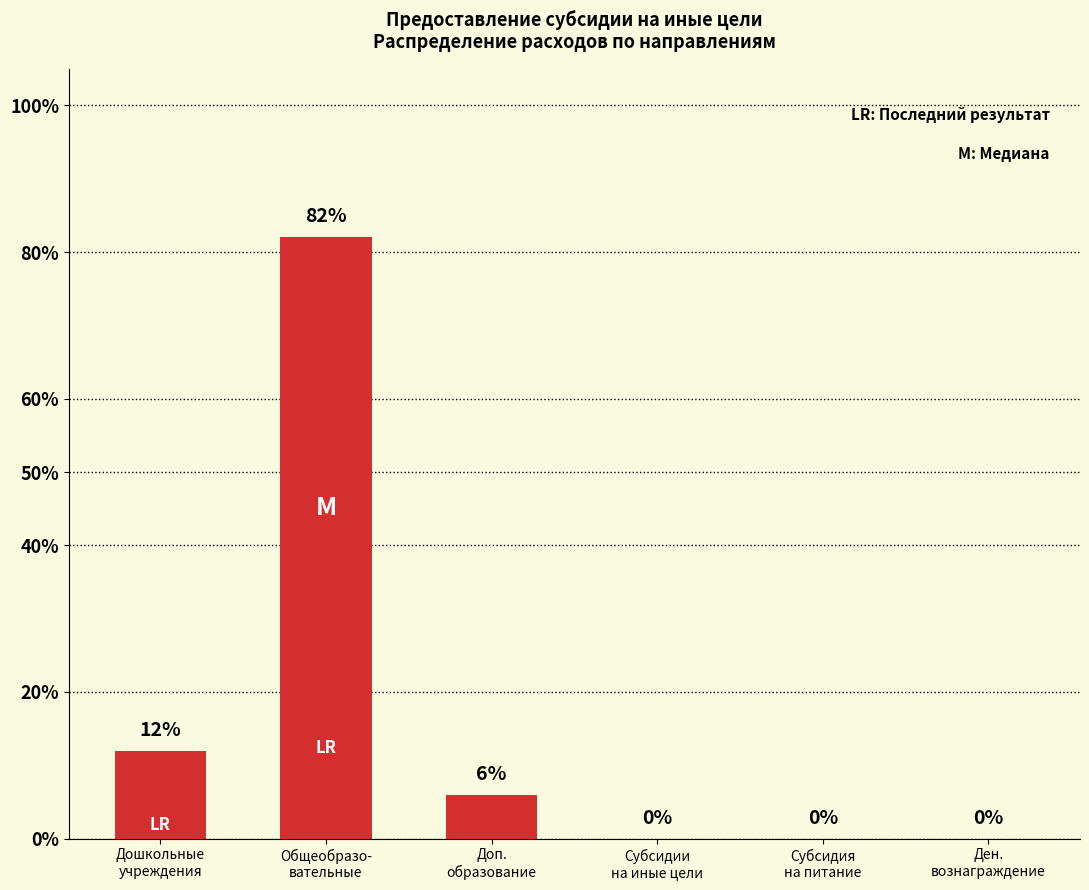

What is the change in value from Общеобразо-
вательные to Ден.
вознаграждение?

-82